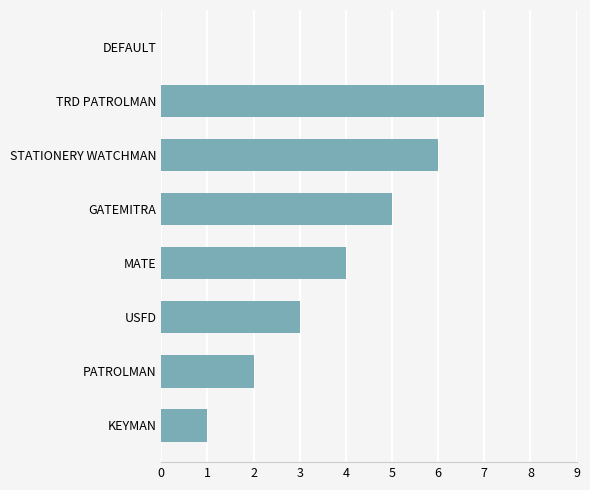

What is the sum of all values?

28